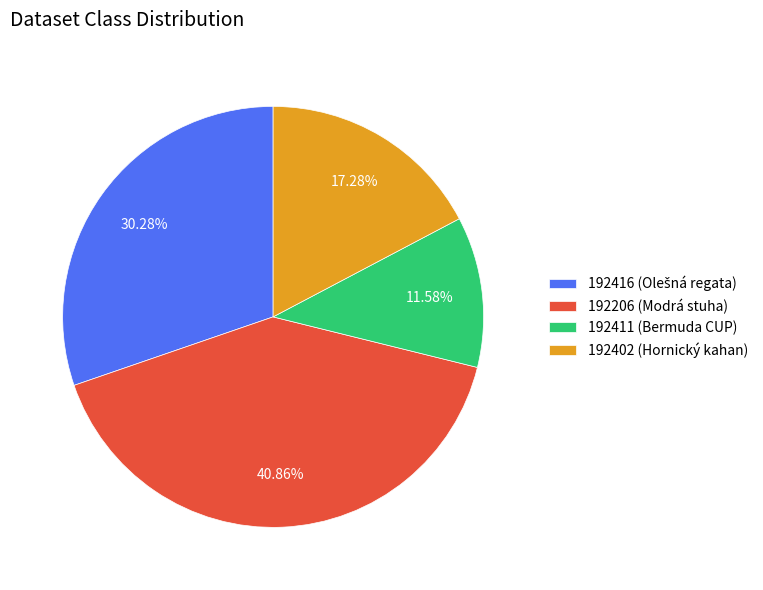

To the nearest percent, what percentage of the pie is 192206?

41%